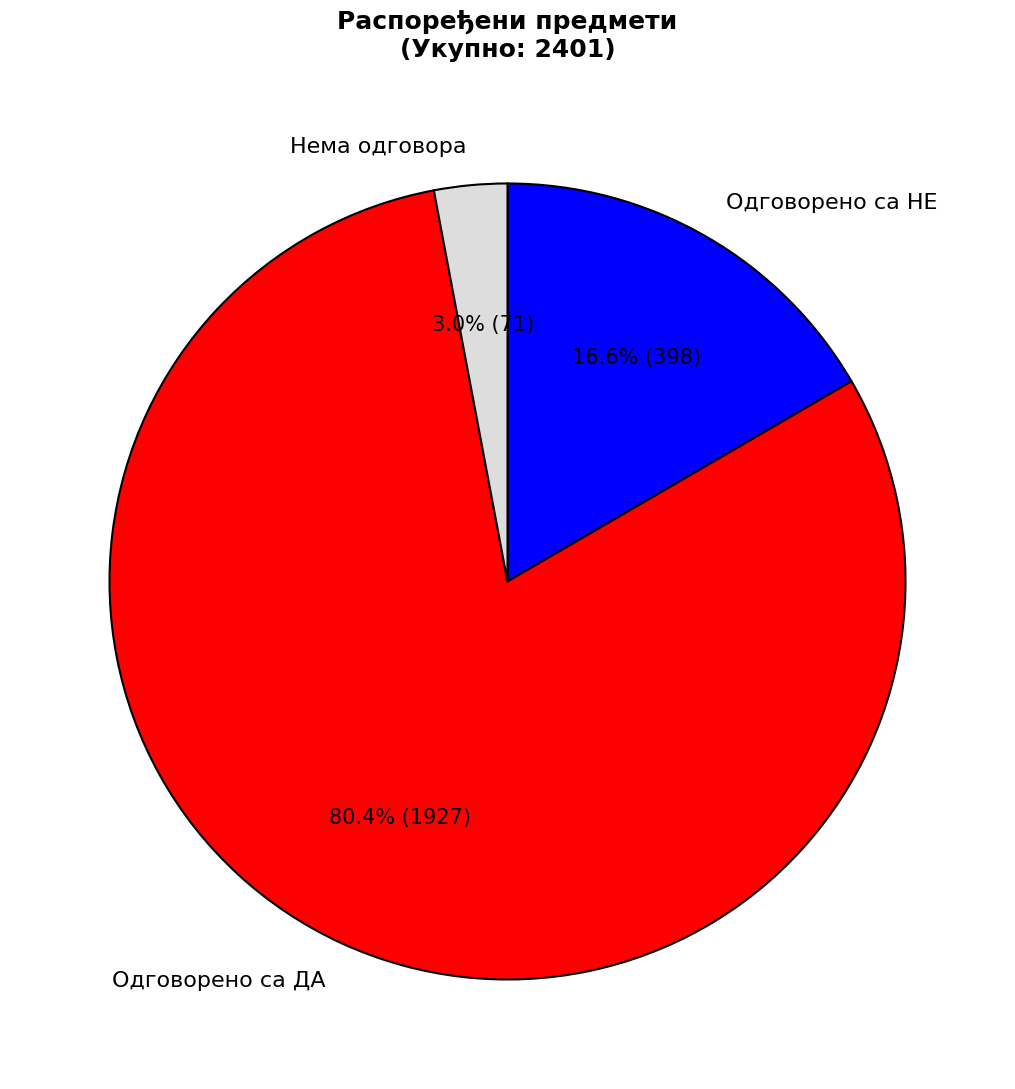

How many segments does this pie chart have?

3